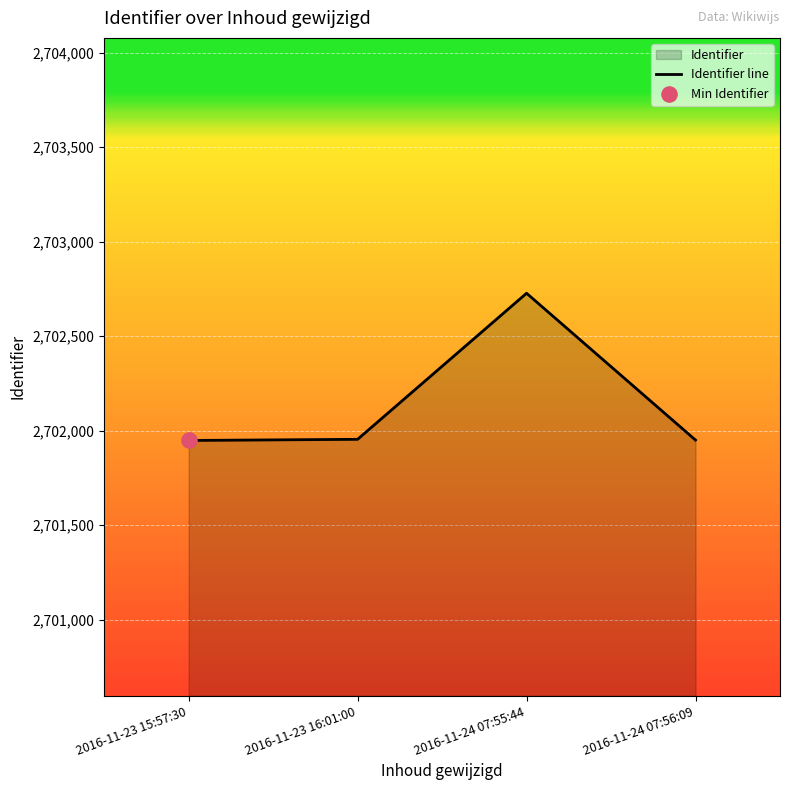

Between 2016-11-24 07:55:44 and 2016-11-23 15:57:30, which is larger?

2016-11-24 07:55:44